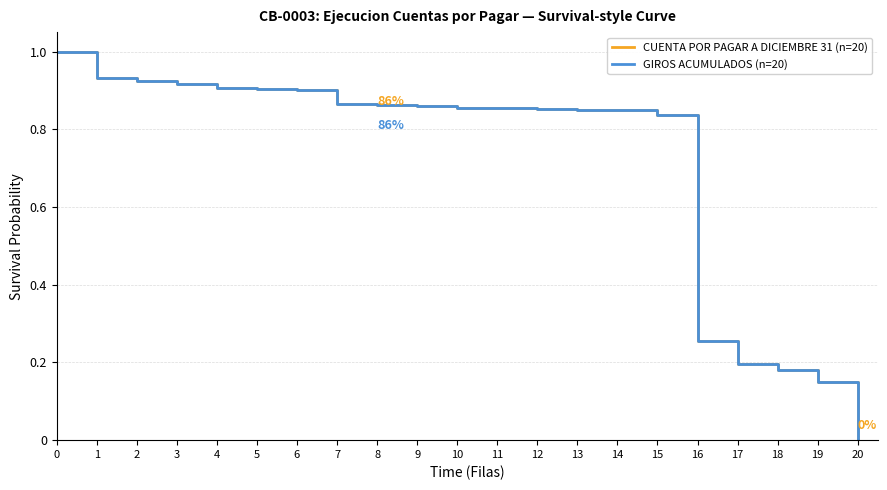

Is this an area chart (filled region under the line)?

No